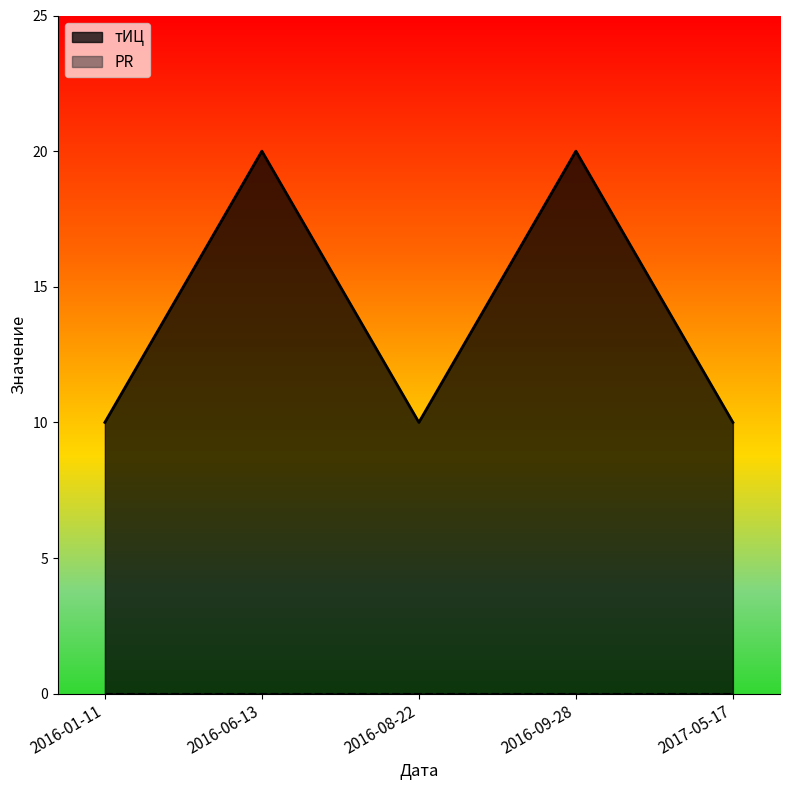

True or false: the data has more than 2 interior local peaks.

False